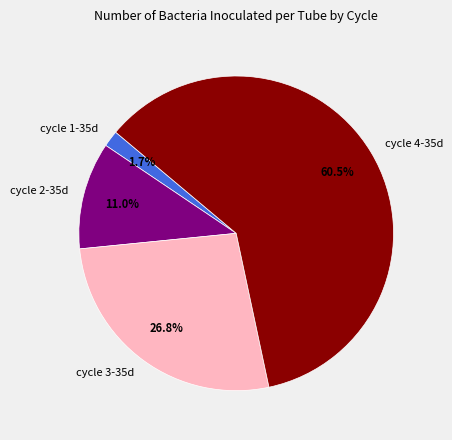

Combined, do cycle 3-35d and cycle 4-35d account for over 50%?

Yes